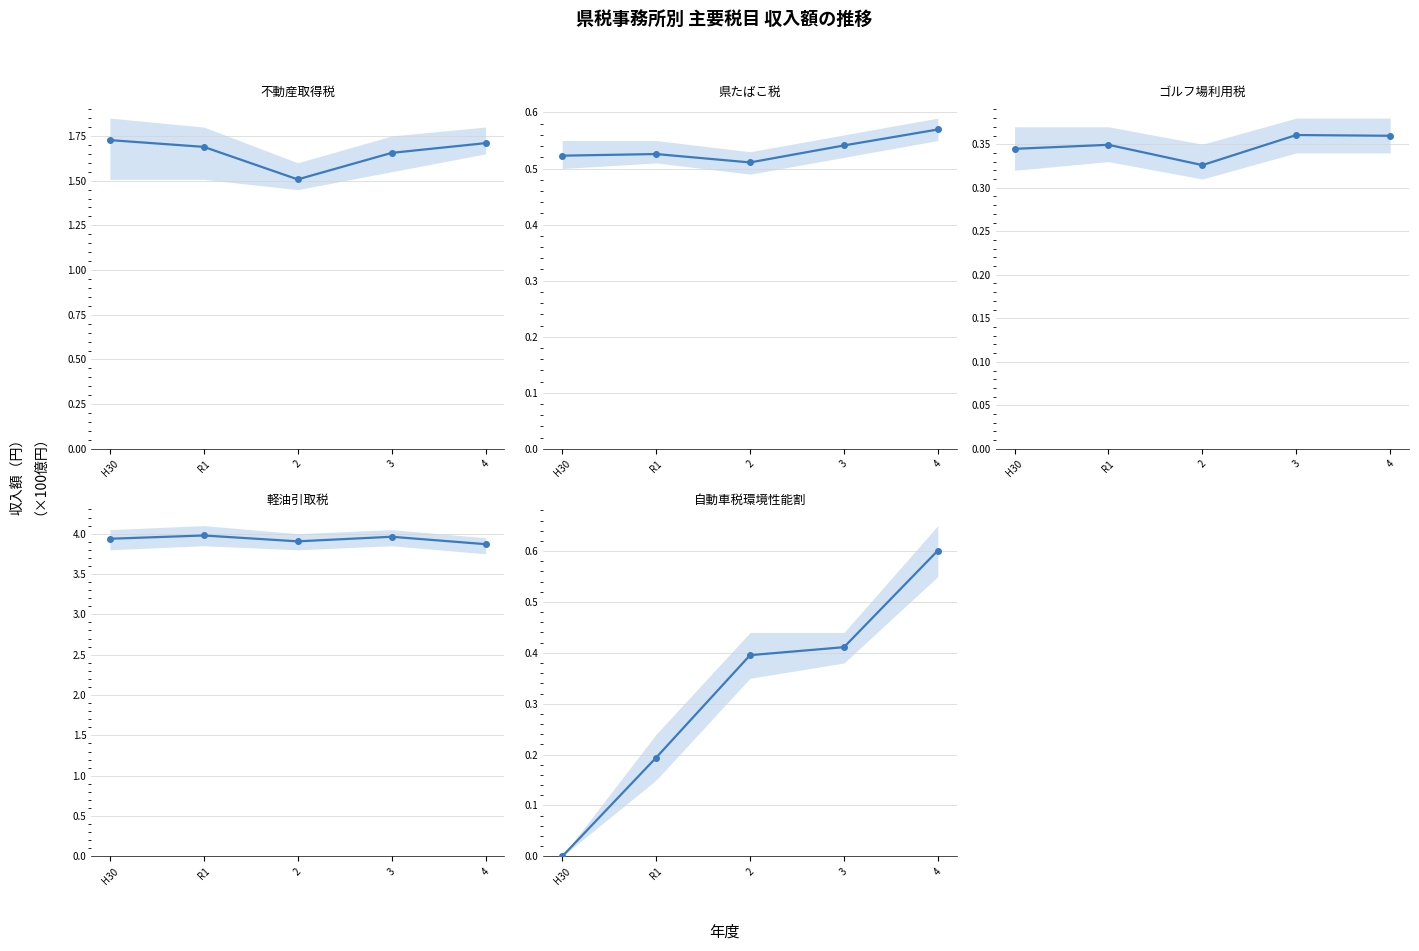

At which label does 自動車税環境性能割 収入額 reach its minimum?

H30